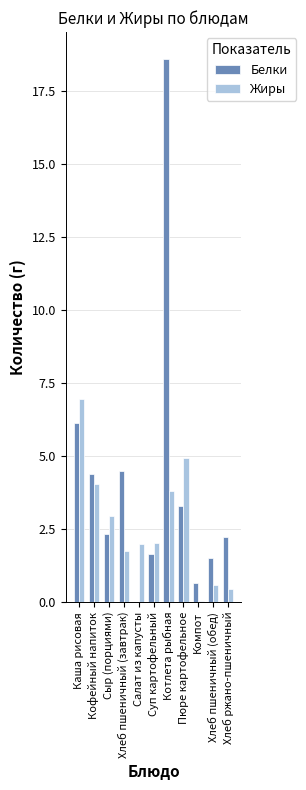

Which label corresponds to the largest value in the chart?

Котлета рыбная